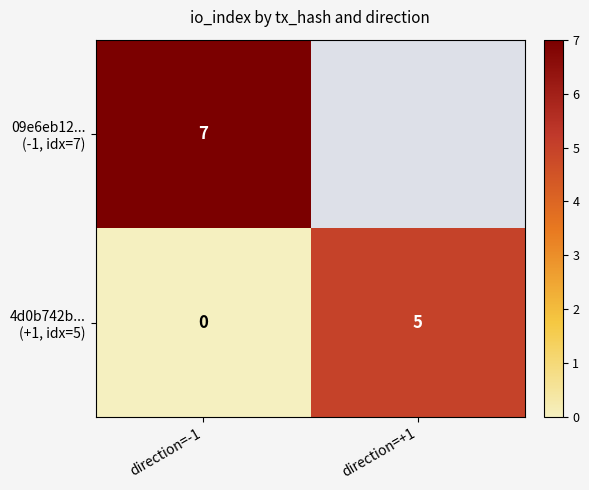

What is the total value across all series at direction=-1?

7